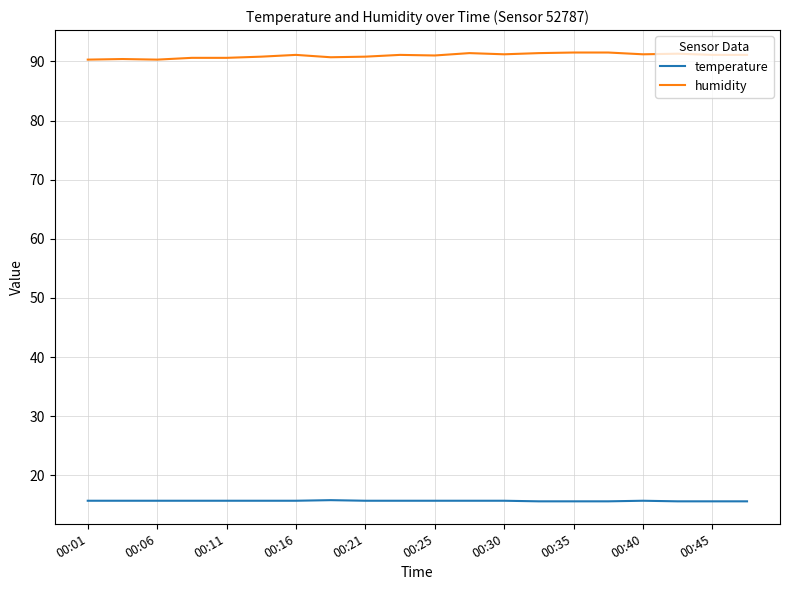

Which series has the largest total across all categories?

humidity